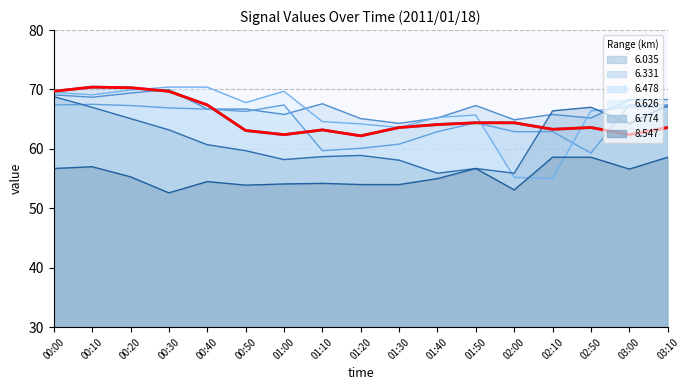

Read the 6.331 value at 00:20.

69.4